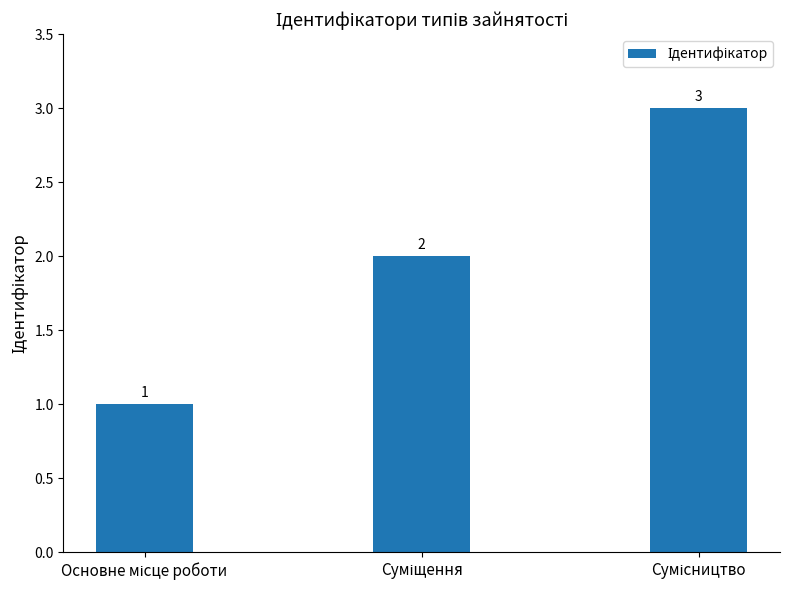

Count the values in the range 1 to 3.

3